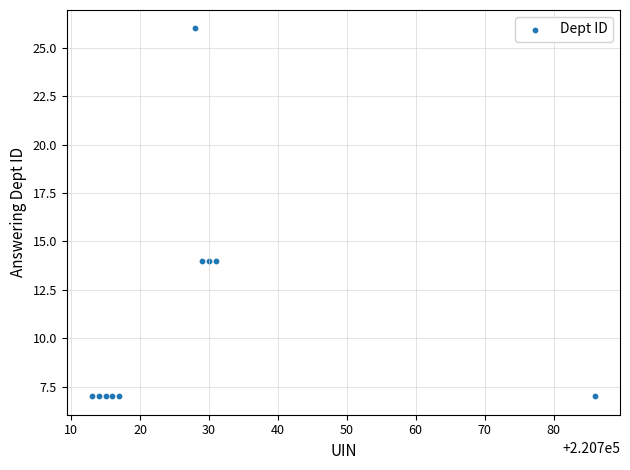

What is the range of X values (max minus min)?

73